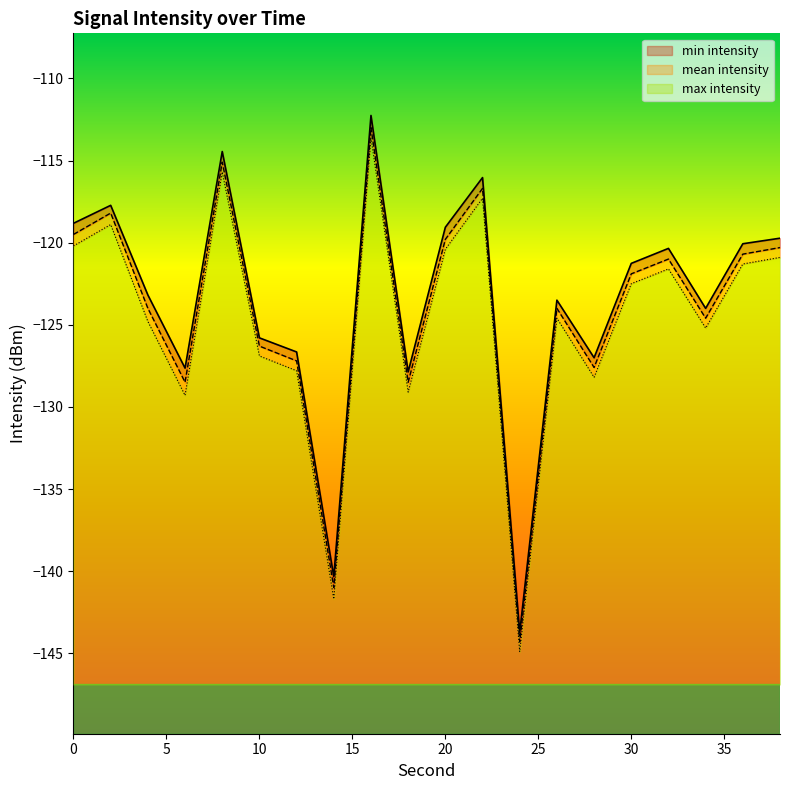

How many interior local valleys does the max intensity series have?

6